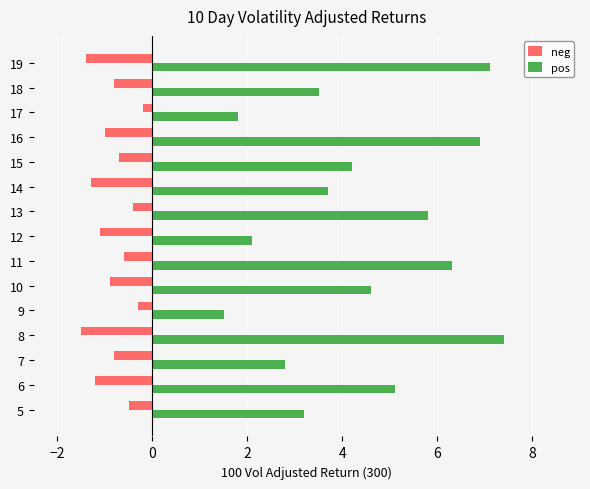

What is the average value of the neg series?

-0.8